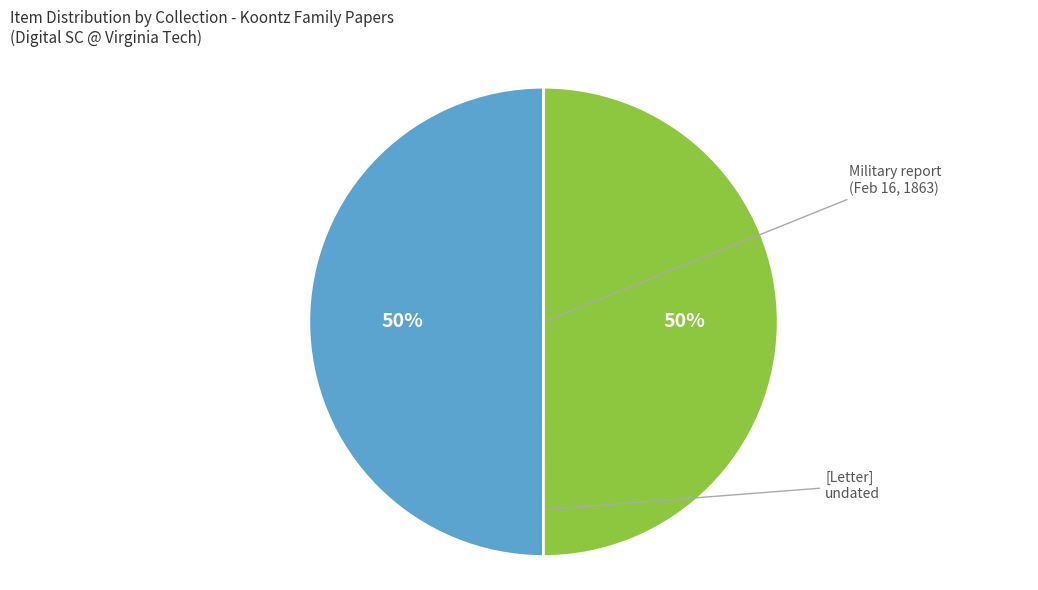

To the nearest percent, what is the average slice percentage?

50%